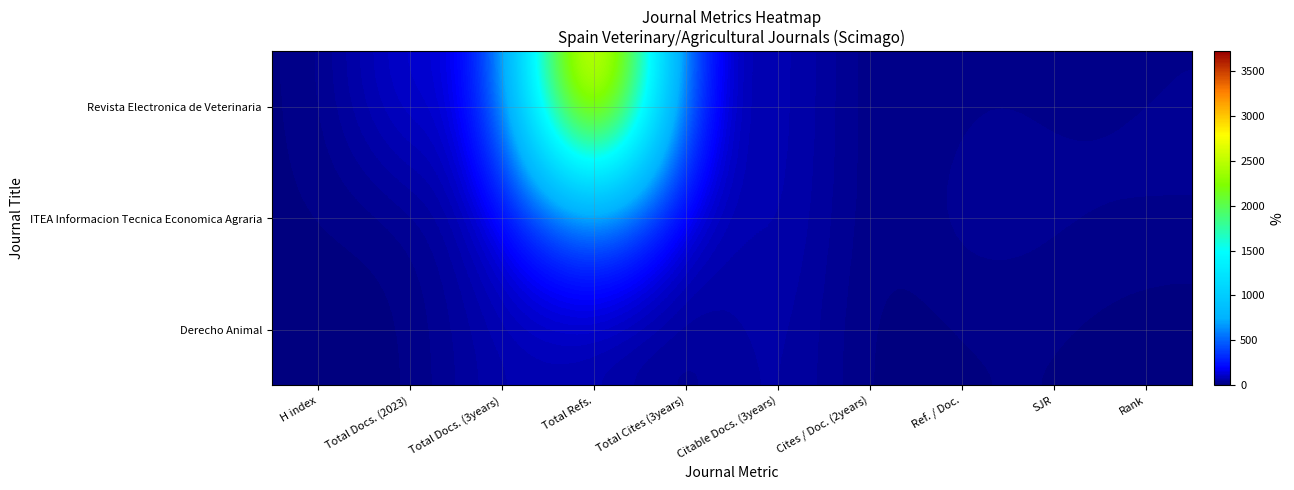

Which series has the widest spread of values?

Revista Electronica de Veterinaria